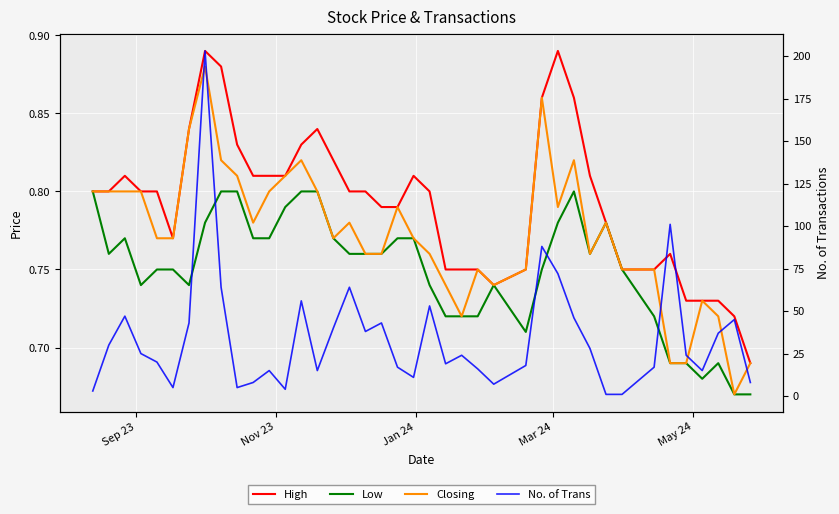

What is the value of the Low point at the 5th from the left?

0.8